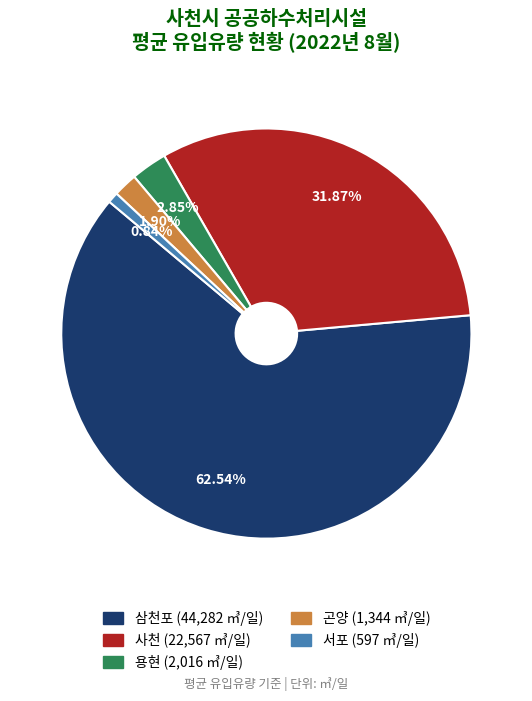

Is it true that 서포 is 1% of the pie?

True